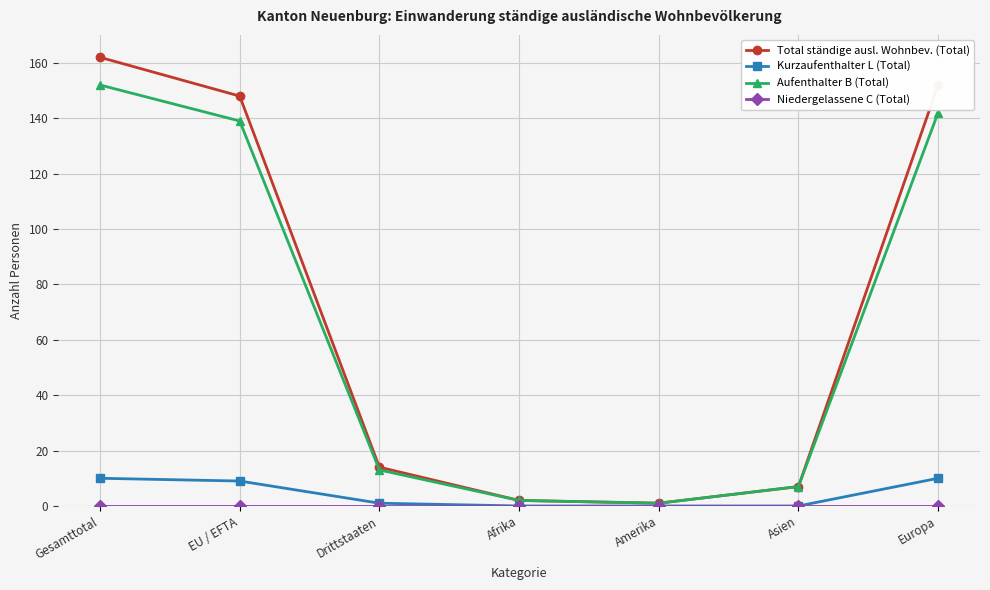

What is the highest value of the Total ständige ausl. Wohnbev. (Total) series?

162